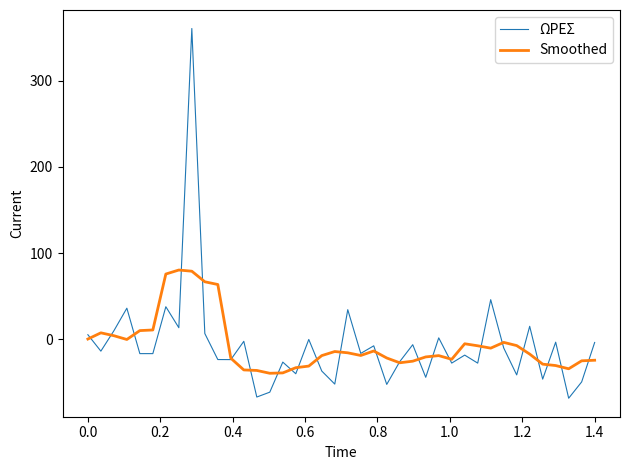

Which series has the largest range (max minus min)?

ΩΡΕΣ